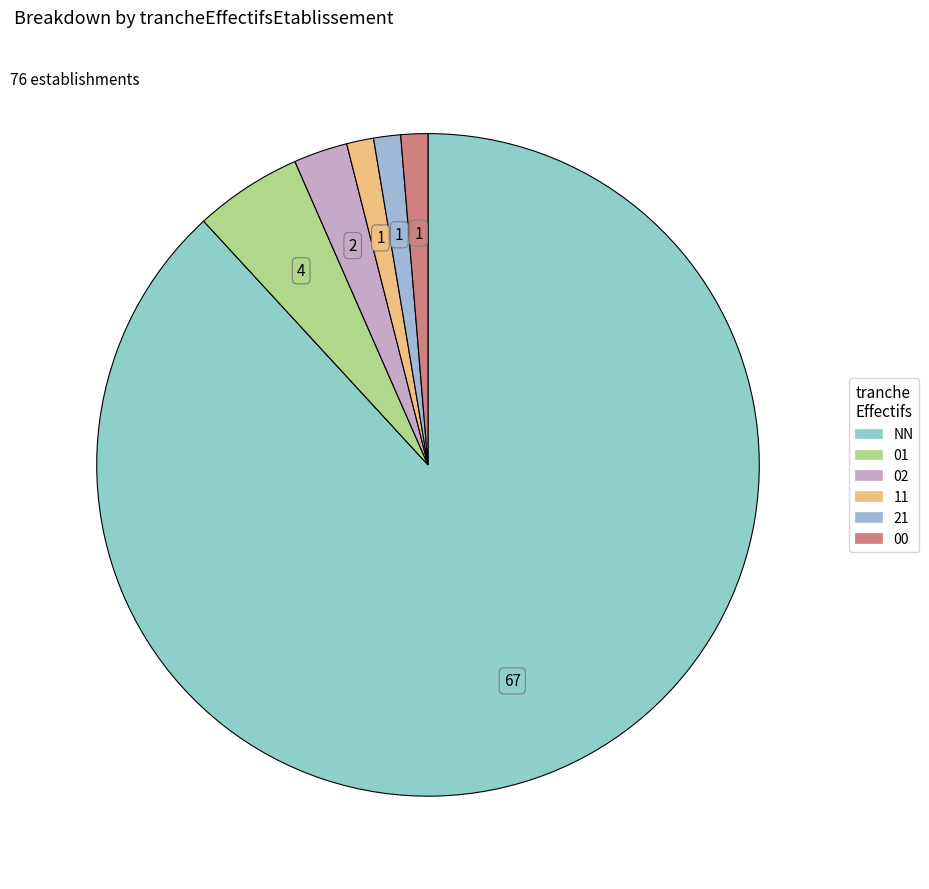

How many segments does this pie chart have?

6